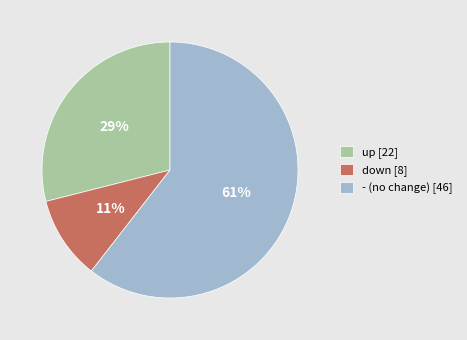

To the nearest percent, what percentage of the pie is down?

11%